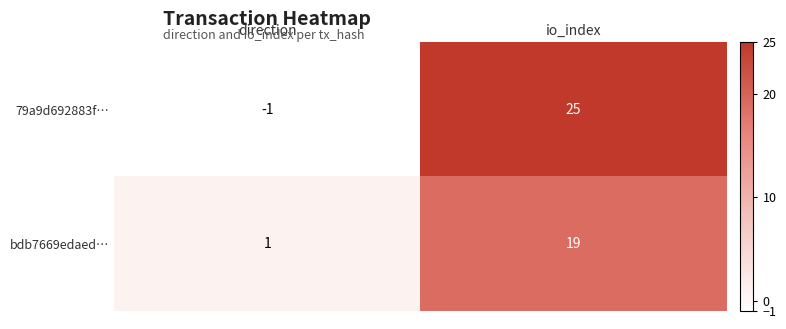

Reading left to right, what are all the values shown in this chart?

79a9d692883f…: -1	25
bdb7669edaed…: 1	19